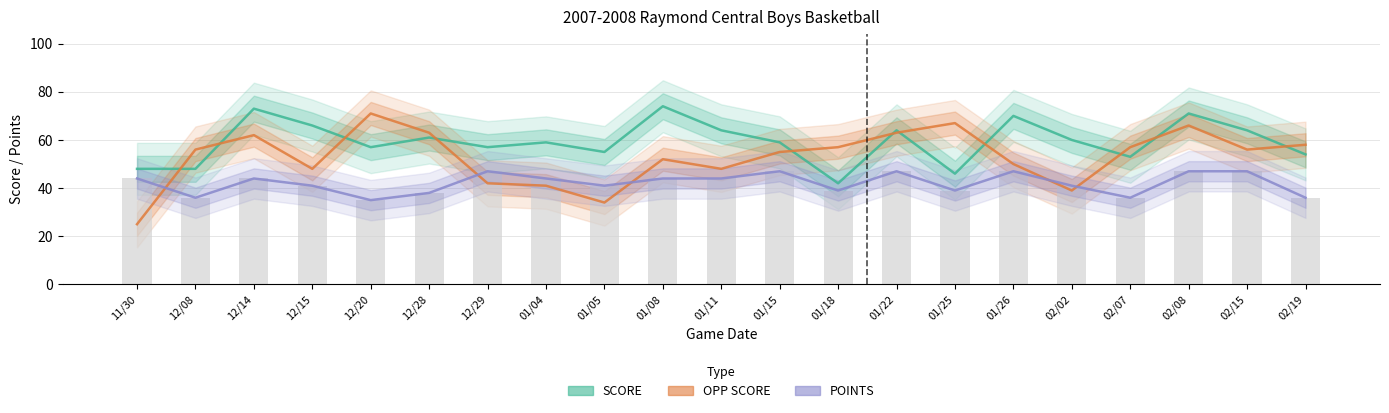

List the series in order of their peak value, highest first.

SCORE, OPP SCORE, POINTS